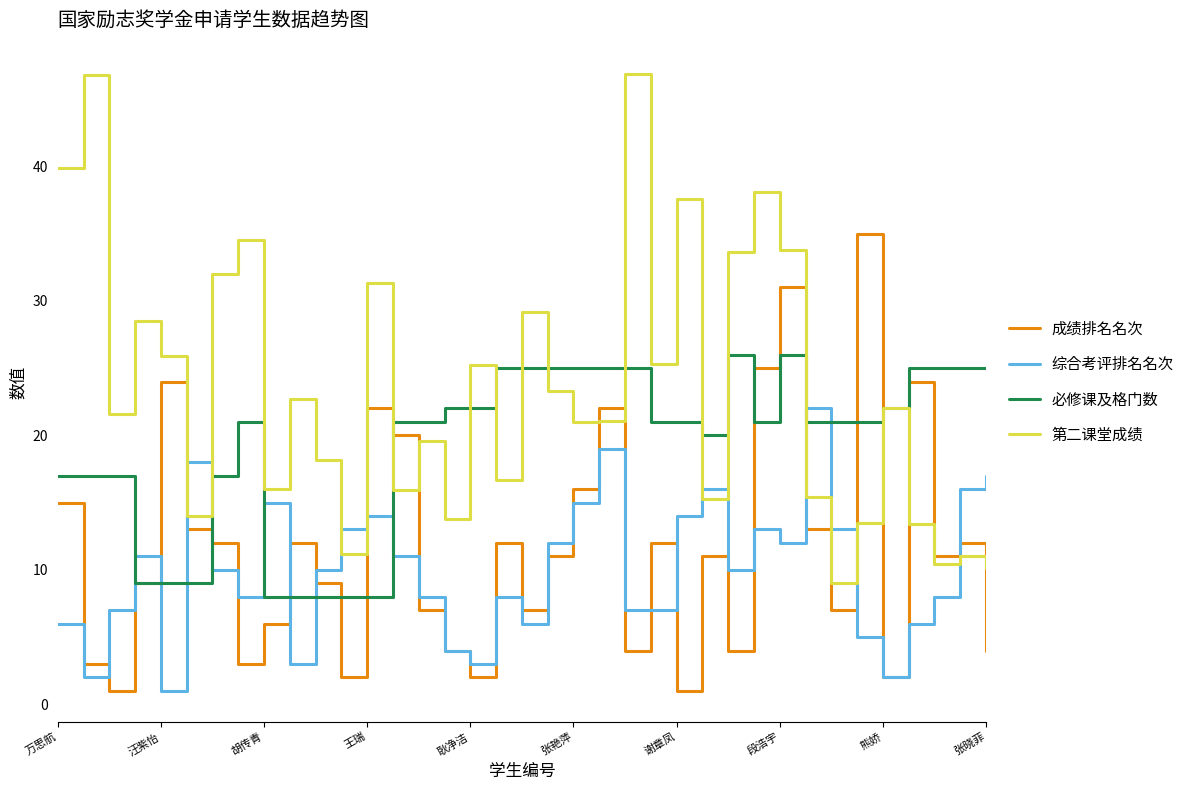

Which series has the widest spread of values?

第二课堂成绩